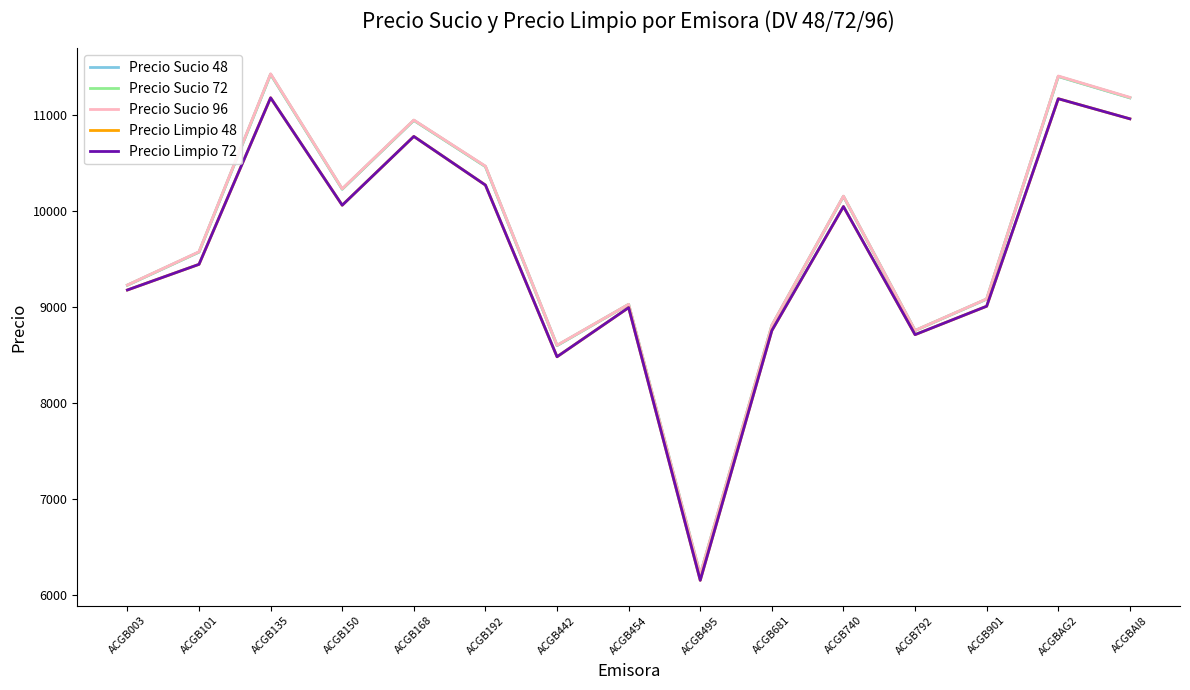

Reading right to left, what are all the values shown in this chart?

Precio Sucio 48: 11176.3	11398.3	9081.9	8754.5	10151.0	8807.4	6213.5	9026.5	8598.4	10461.1	10941.7	10225.8	11420.9	9570.8	9226.5
Precio Sucio 72: 11177.5	11399.6	9082.4	8754.8	10151.8	8807.8	6214.0	9026.8	8599.3	10462.2	10942.6	10226.7	11422.3	9571.7	9227.0
Precio Sucio 96: 11181.3	11403.6	9084.0	8755.7	10154.0	8808.9	6215.6	9027.7	8601.7	10465.5	10945.5	10229.6	11426.5	9574.4	9228.3
Precio Limpio 48: 10958.0	11167.3	9007.8	8712.1	10045.1	8754.4	6155.4	8993.3	8481.9	10268.5	10774.8	10058.9	11177.0	9443.6	9176.7
Precio Limpio 72: 10958.0	11167.3	9007.8	8712.1	10045.1	8754.4	6155.4	8993.3	8481.9	10268.5	10774.8	10058.9	11177.0	9443.6	9176.7